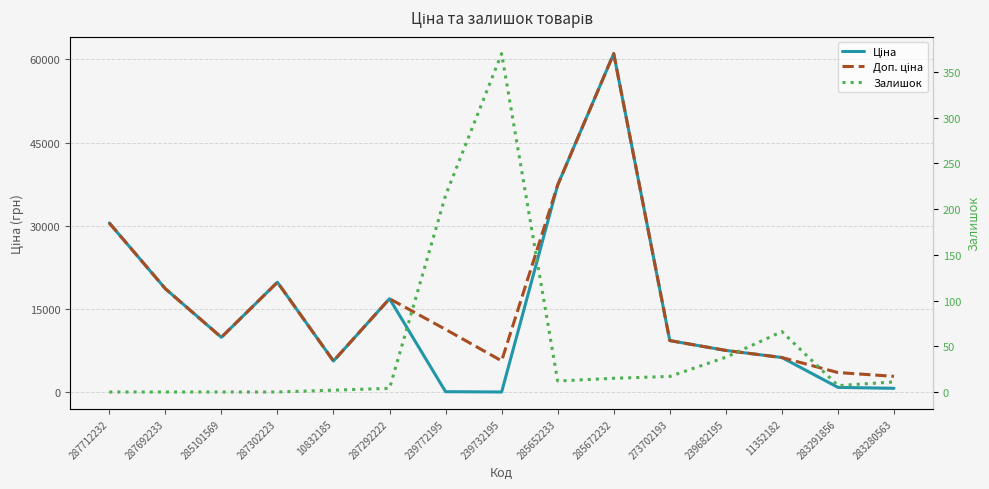

At how many categories does at least one series exceed 55214?

1